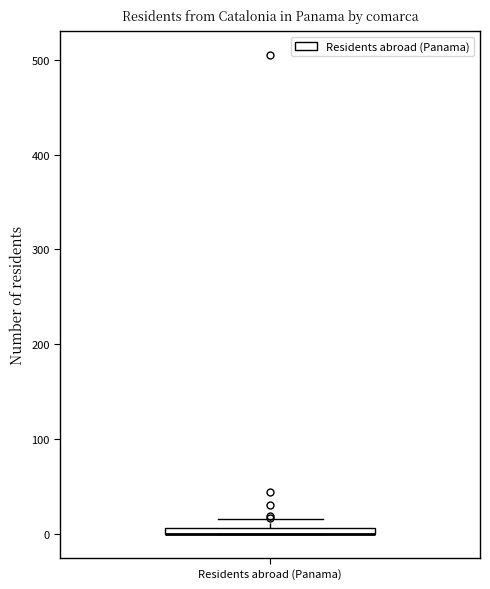

Where is the lower edge of the box for Residents abroad (Panama) on the y-axis? The values are not printed on the chart, so give them approximately, as read against the axis.

0